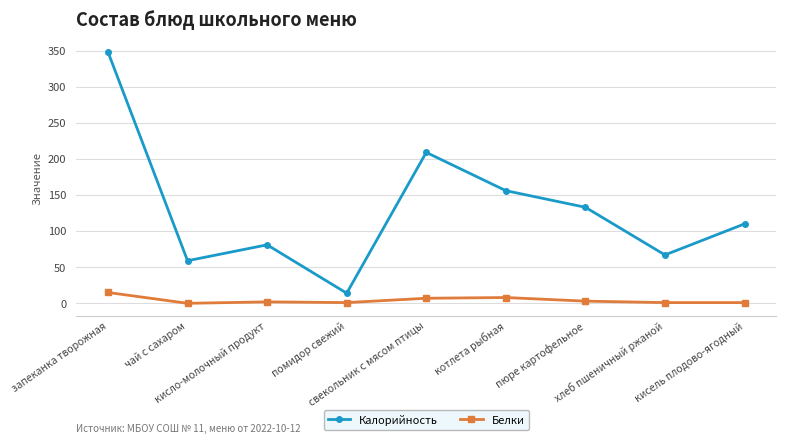

List the series in order of their peak value, highest first.

Калорийность, Белки